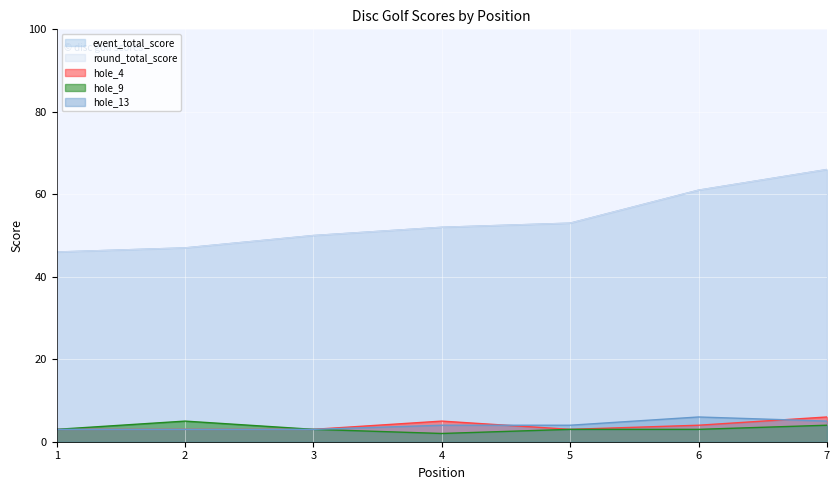

Which series changed the most between 2 and 4?

event_total_score